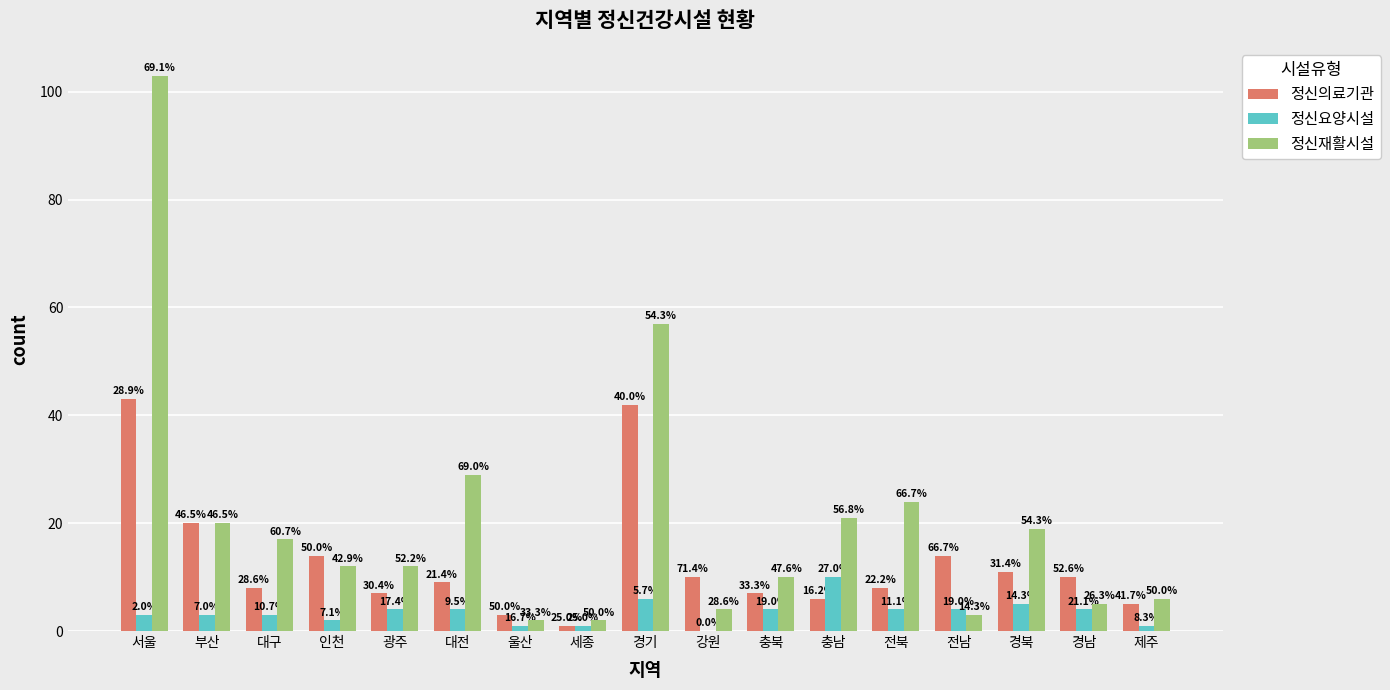

Rank the series by their average value, from highest to lowest.

정신재활시설, 정신의료기관, 정신요양시설